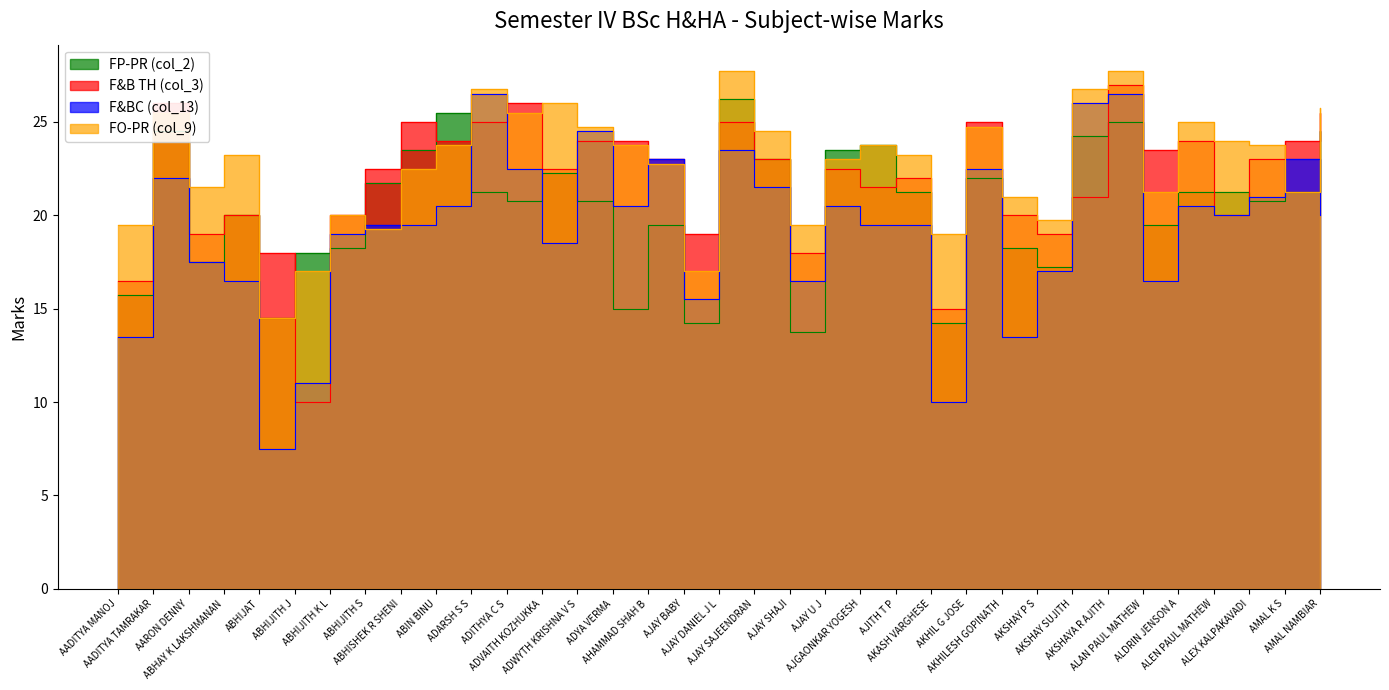

What is the average value of the F&BC (col_13) series?

19.3